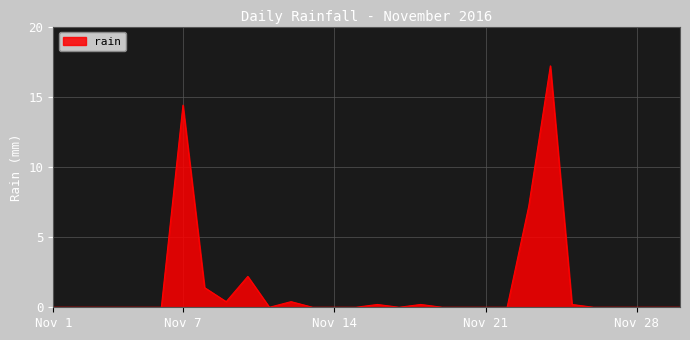

True or false: the data has more than 2 interior local peaks.

True